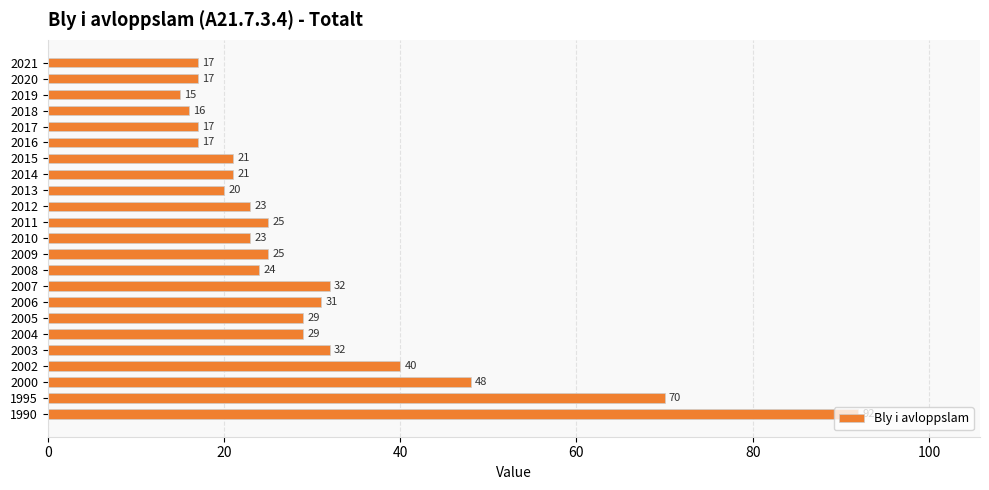

At which label is the value closest to 53?

2000